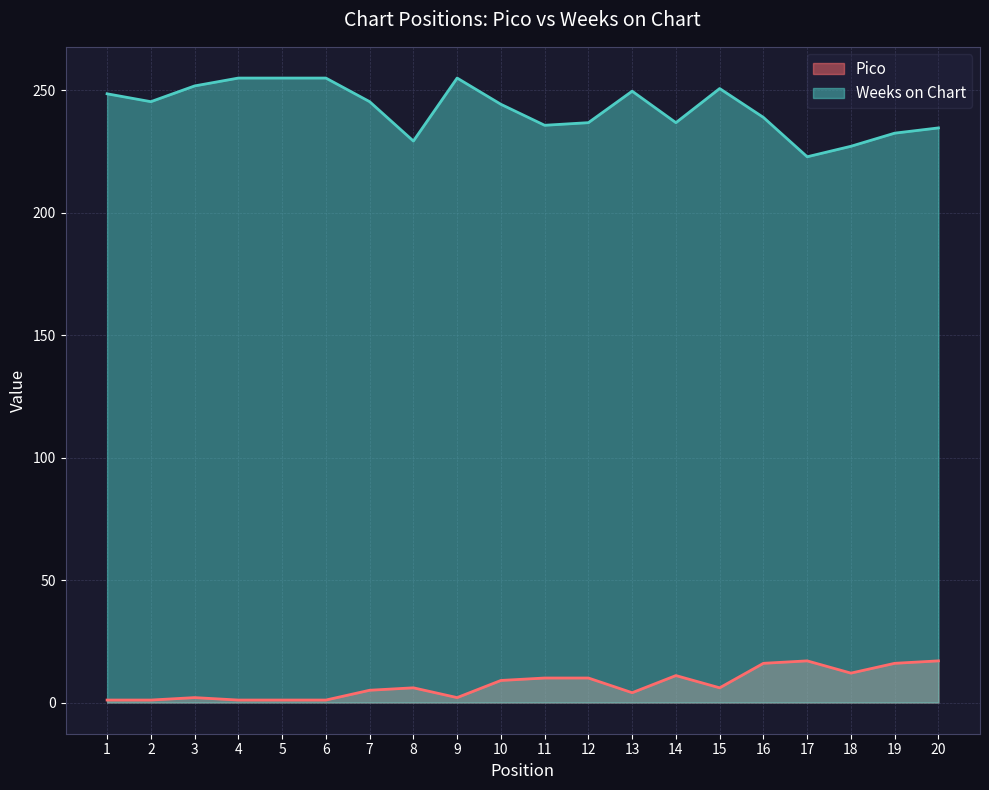

At which category is the sum across all series the highest?

9